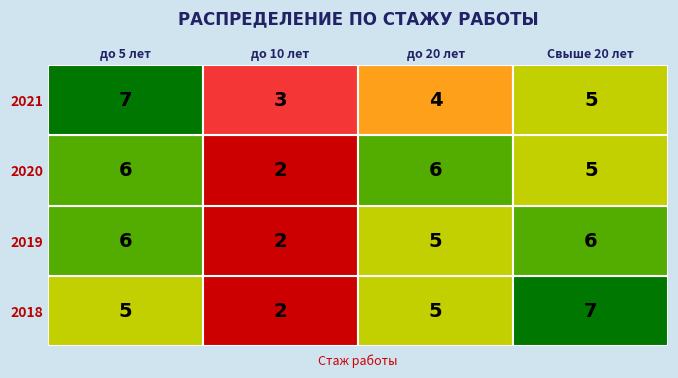

At which label does Свыше 20 лет first exceed 6?

2018